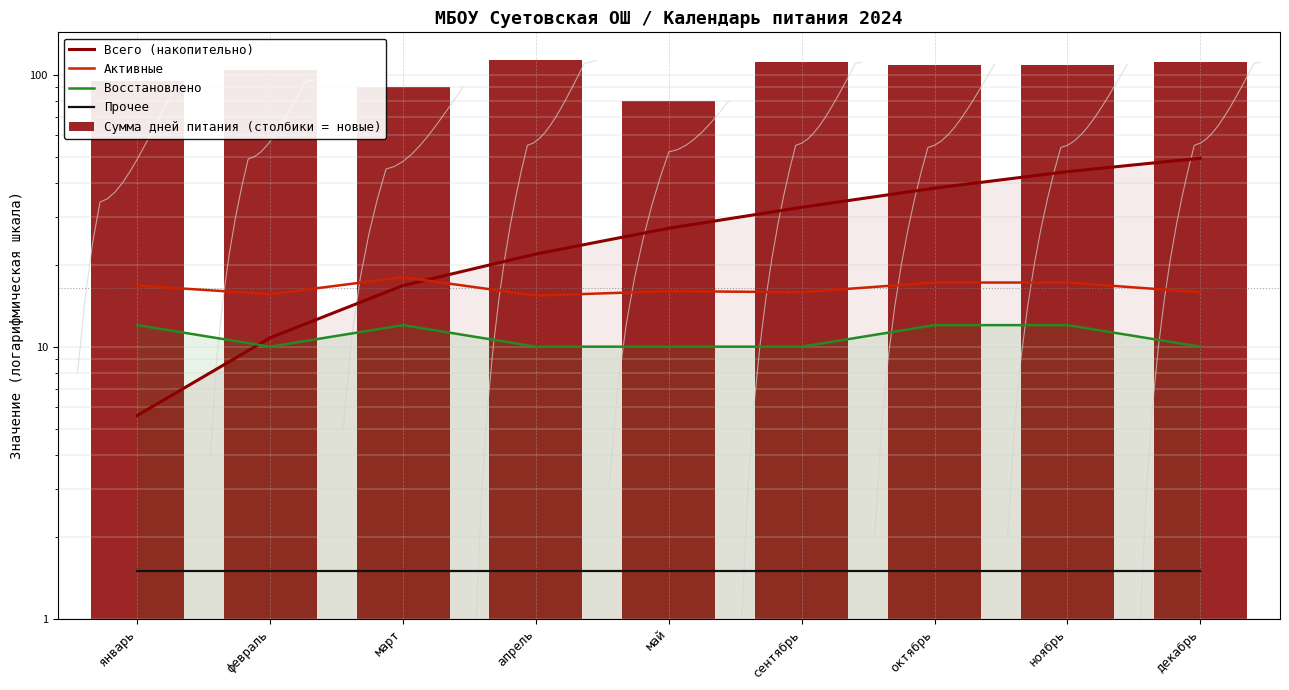

Is it true that Активные equals 21.0 at сентябрь?

False